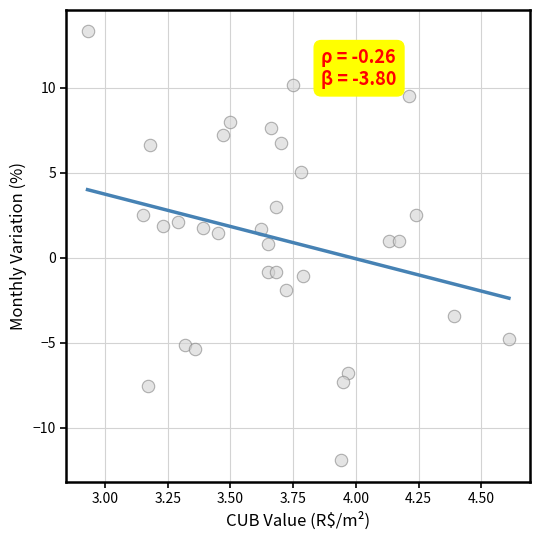

What is the range of X values (max minus min)?

1.7